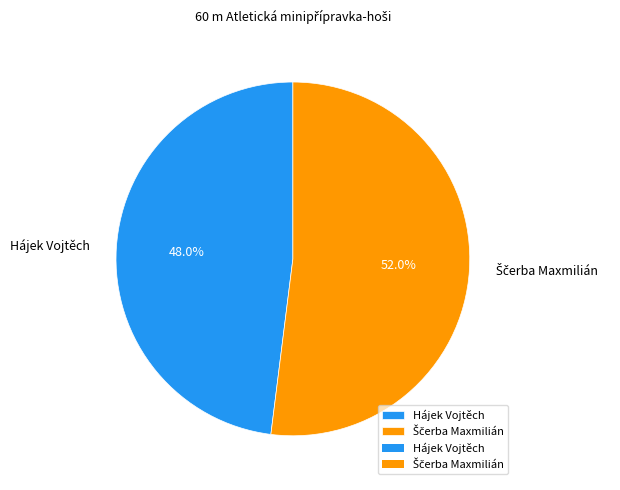

What portion of the pie excludes Hájek Vojtěch?

52.0%